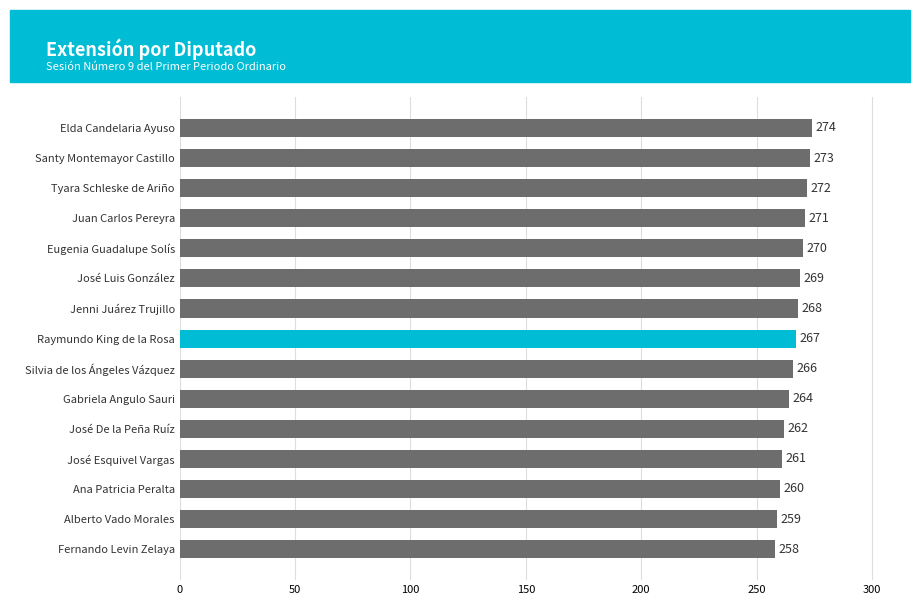

Where is the data nearest to the value 266?

Silvia de los Ángeles Vázquez